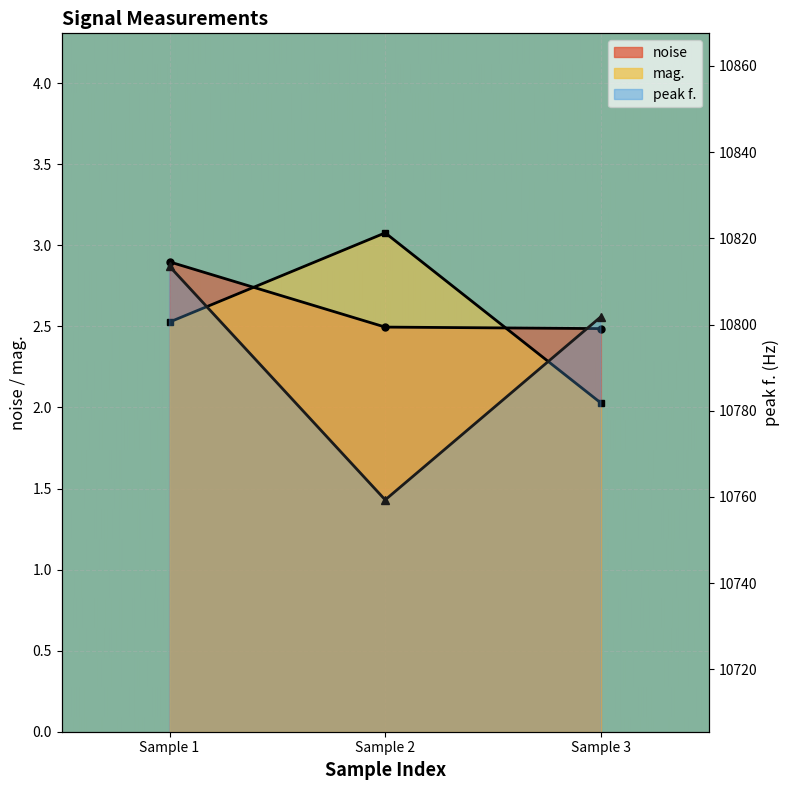

Reading right to left, extract all data points from this chart.

noise: 2.5	2.5	2.9
peak f.: 10801.8	10759.3	10813.5
mag.: 2.0	3.1	2.5